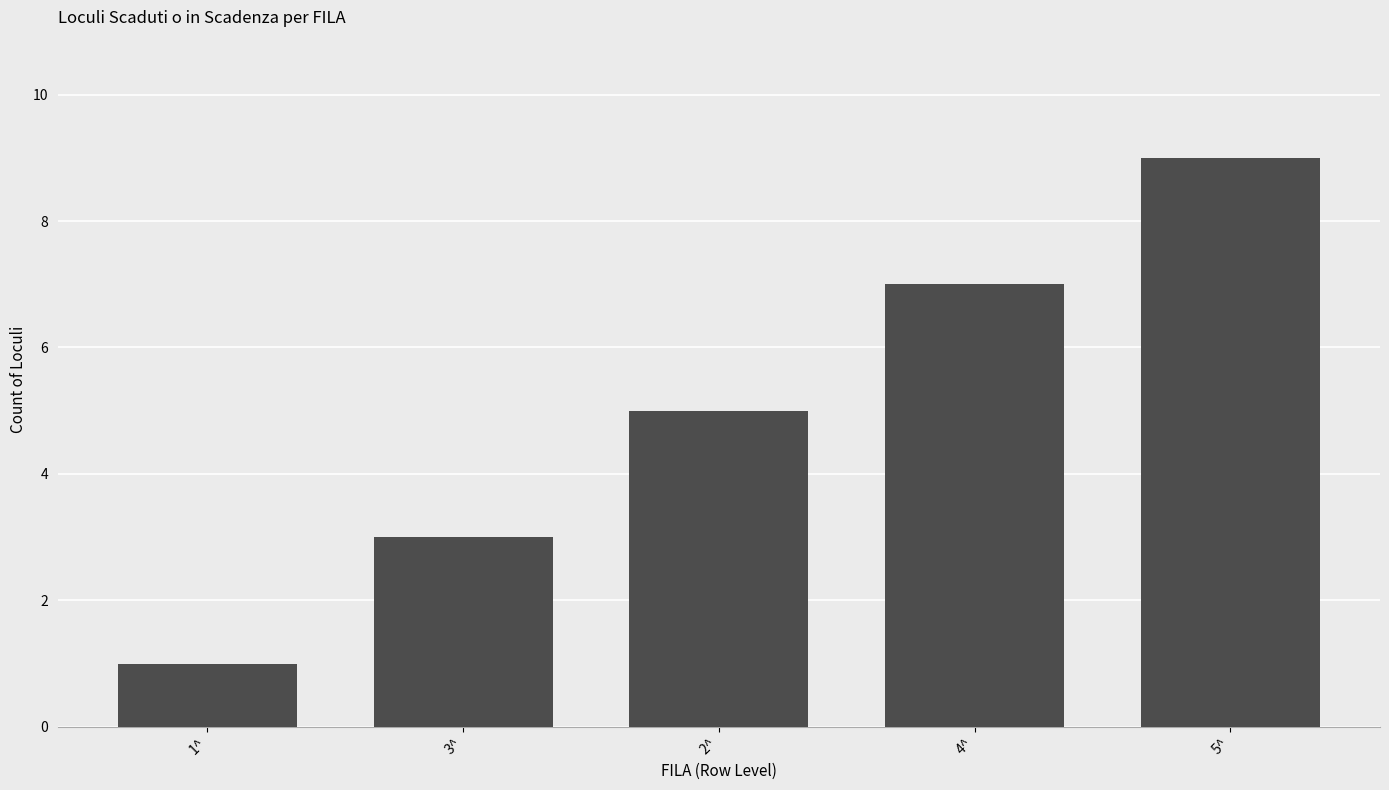

What is the label of the 5th bar from the right?

1^